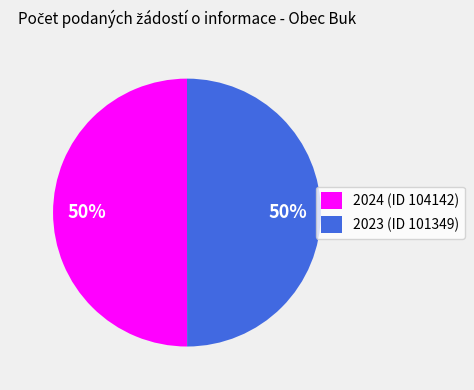

Is the sum of 2024 (ID 104142) and 2023 (ID 101349) greater than half?

Yes